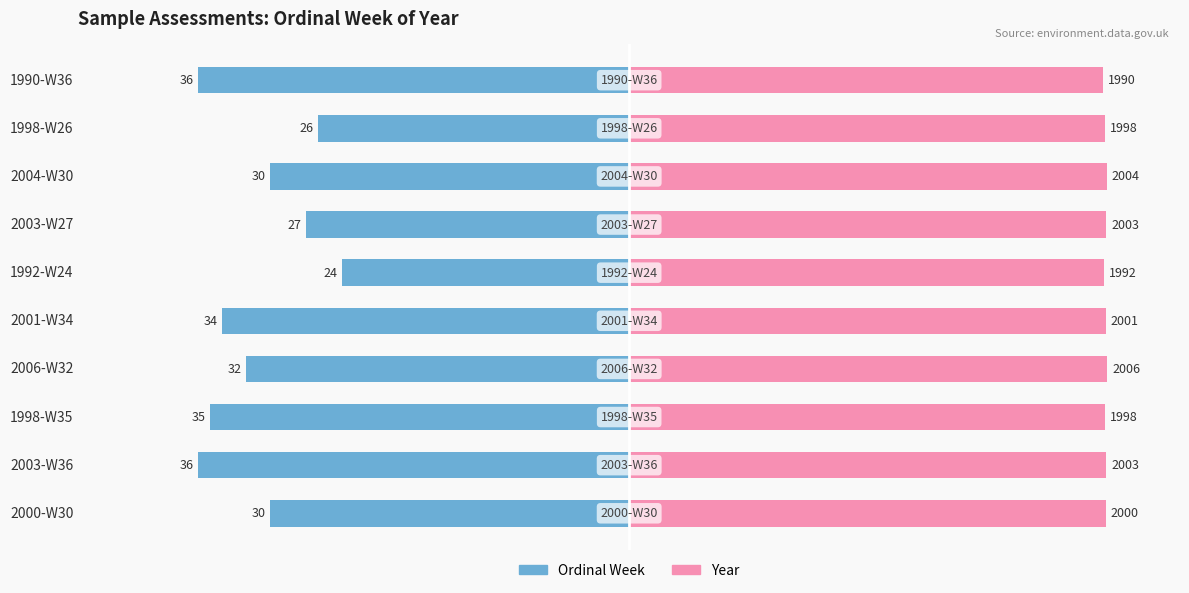

Which series has the widest spread of values?

Ordinal Week